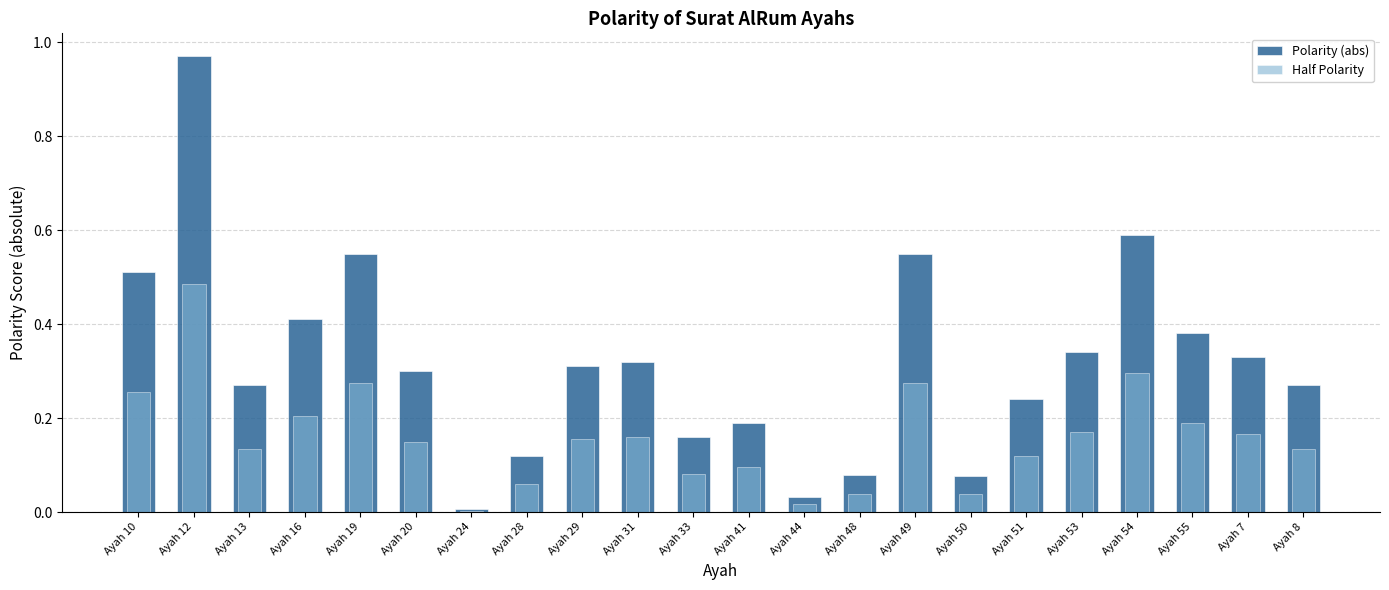

Reading left to right, transcribe all the data shown in this chart.

Polarity (abs): 0.5	1.0	0.3	0.4	0.6	0.3	0.0	0.1	0.3	0.3	0.2	0.2	0.0	0.1	0.6	0.1	0.2	0.3	0.6	0.4	0.3	0.3
Half Polarity: 0.3	0.5	0.1	0.2	0.3	0.1	0.0	0.1	0.2	0.2	0.1	0.1	0.0	0.0	0.3	0.0	0.1	0.2	0.3	0.2	0.2	0.1